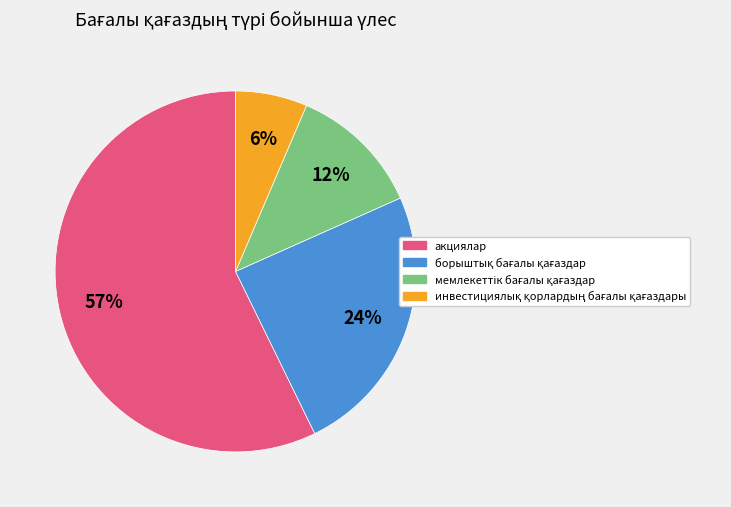

Count the number of slices in the pie.

4